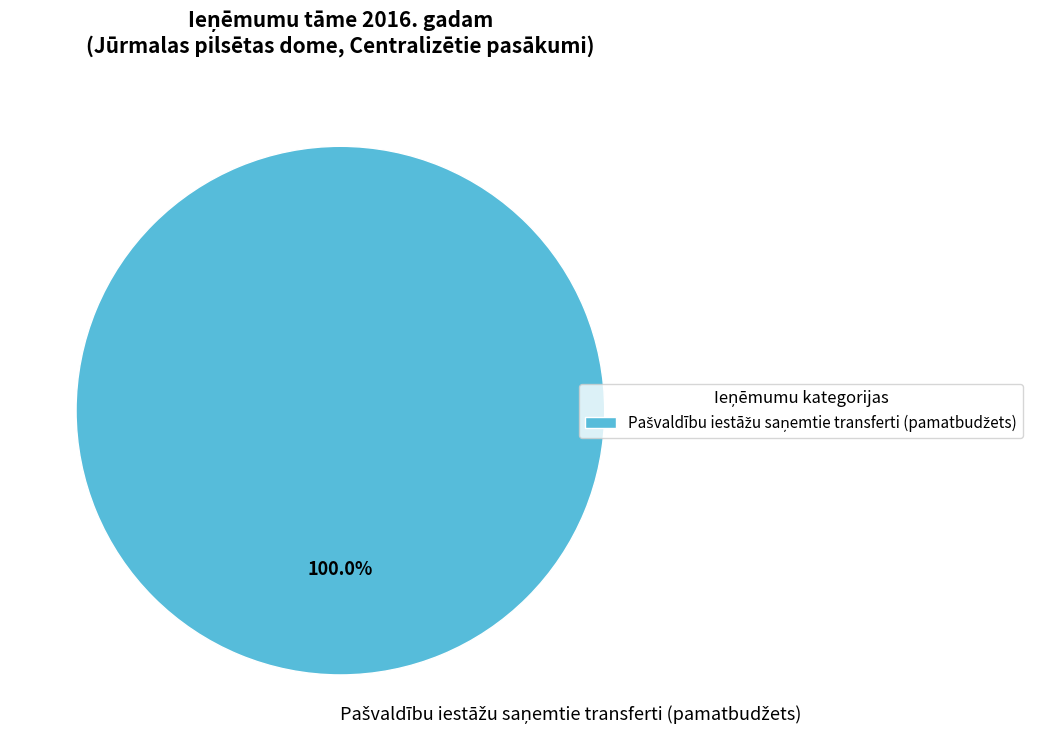

Is there a majority slice in this chart?

Yes